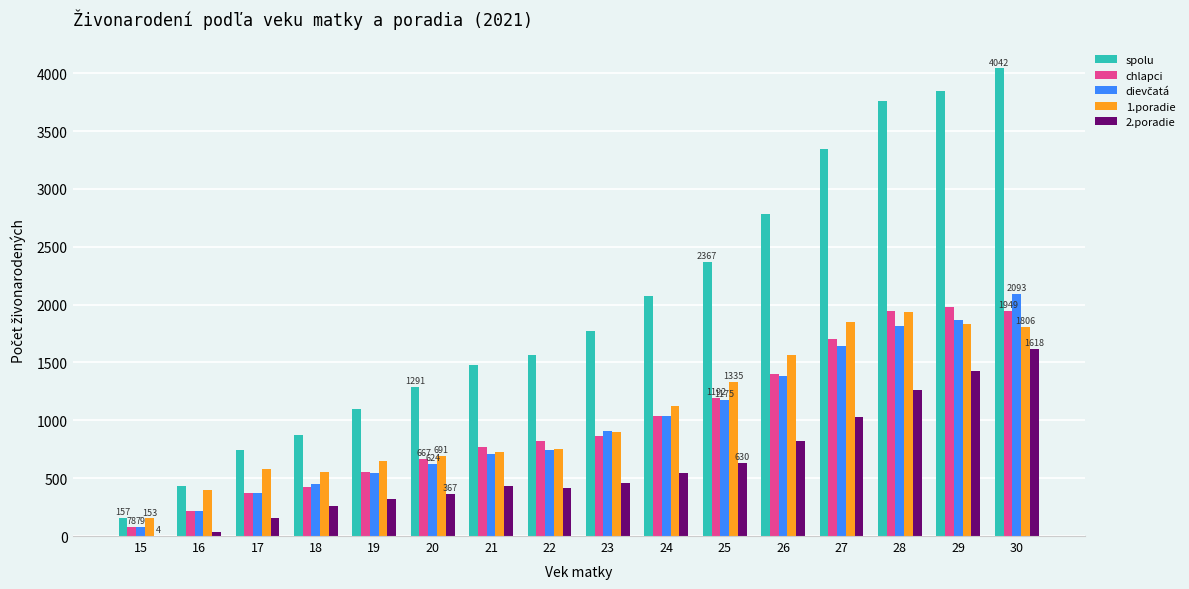

The value of chlapci at 28 is 1946. True or false?

True